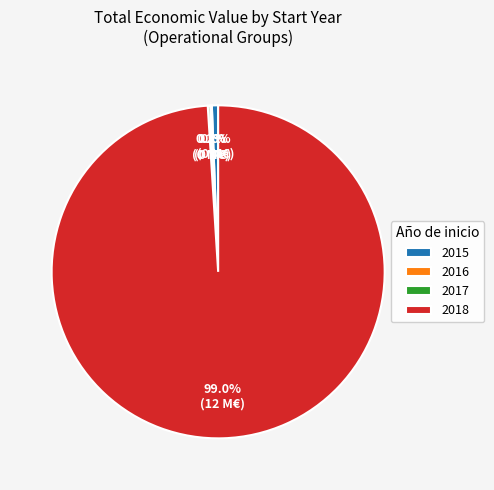

Does any single category account for the majority?

Yes